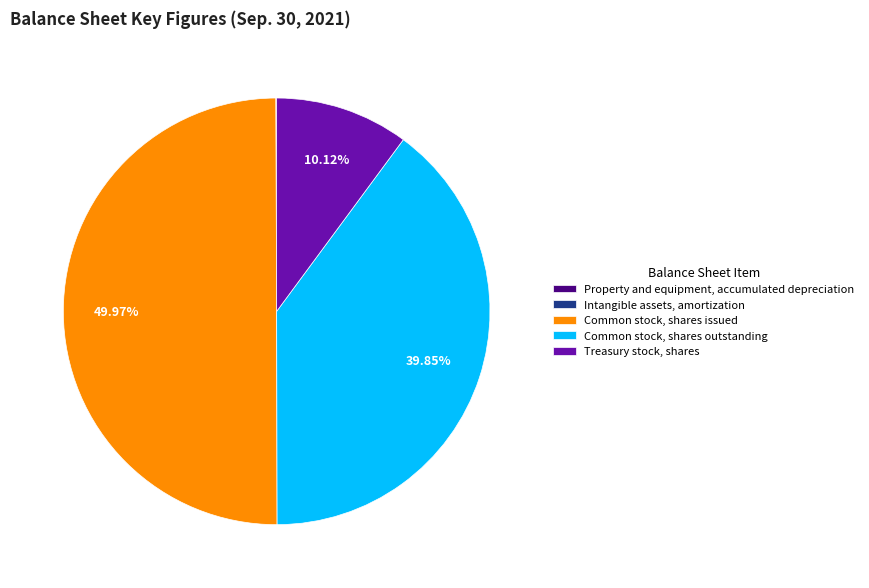

Does Treasury stock, shares represent more than half of the total?

No